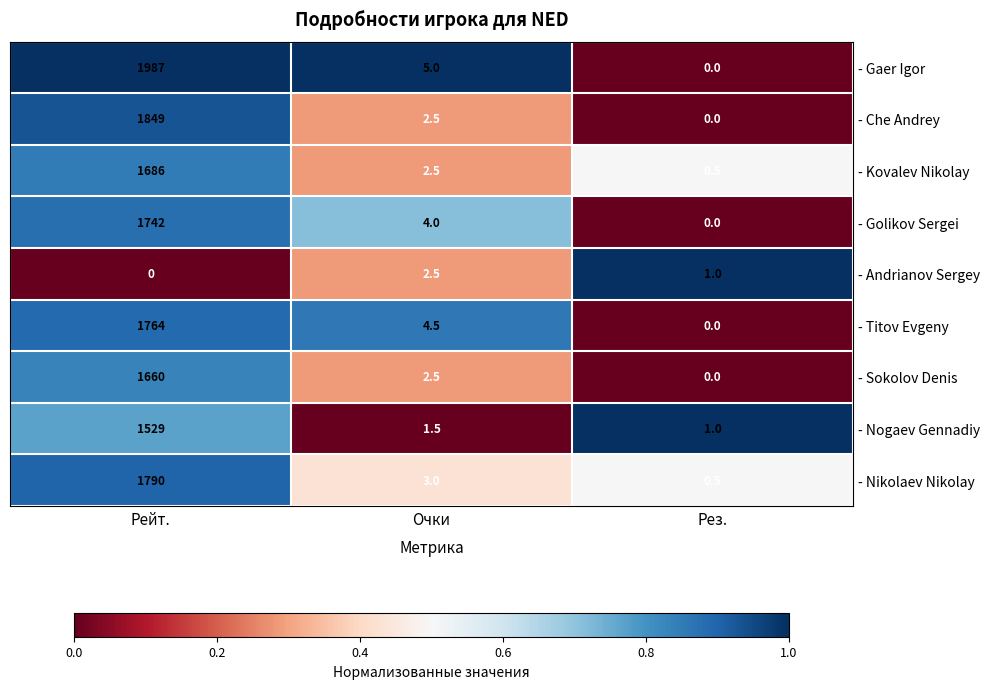

True or false: - Nikolaev Nikolay has a value of 1113.2 at Рейт..

False